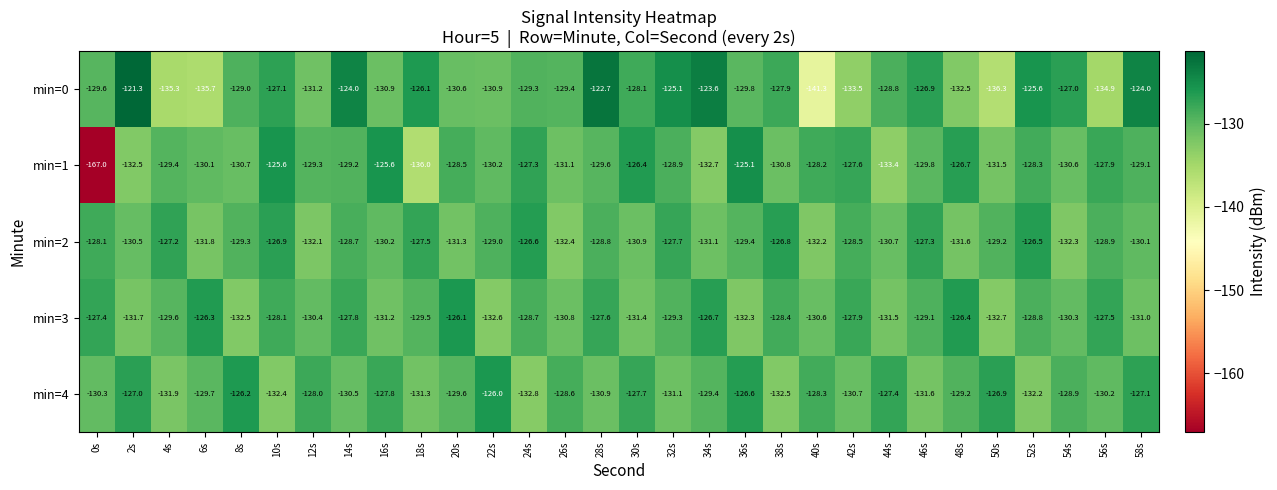

Is it true that min=4 equals -132.2 at 52s?

True